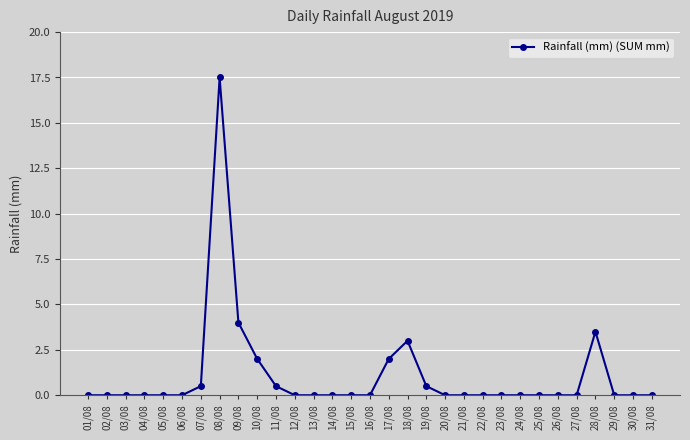

What is the maximum value shown in the chart?

17.5